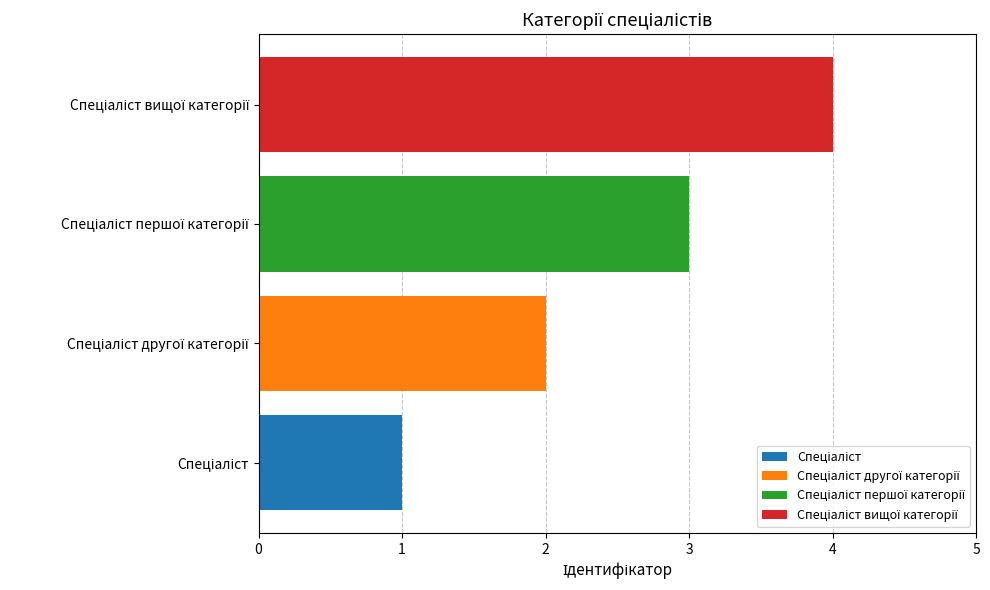

The chart shows a value of 2 at 1. True or false?

True